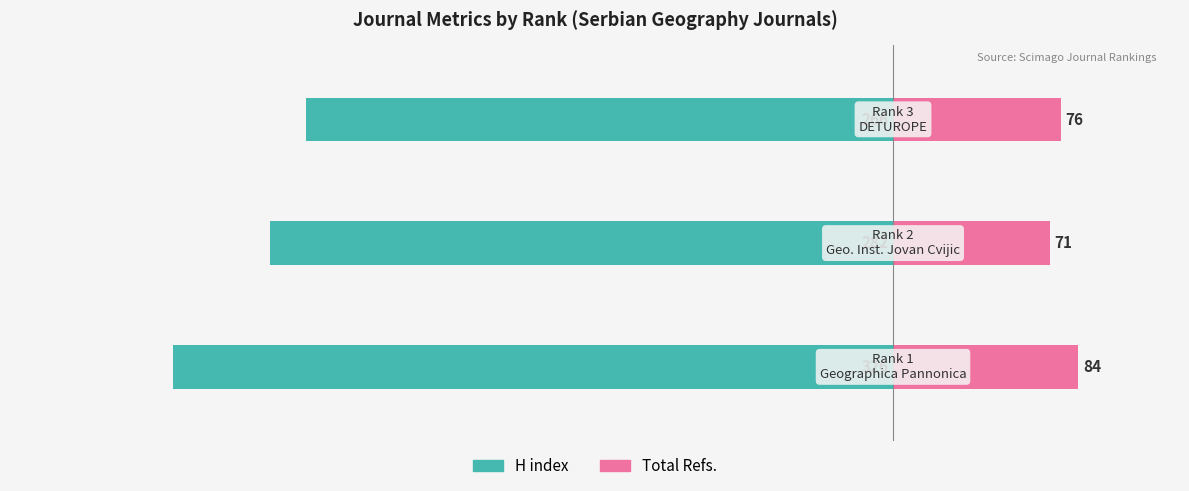

Which series has the largest range (max minus min)?

H index